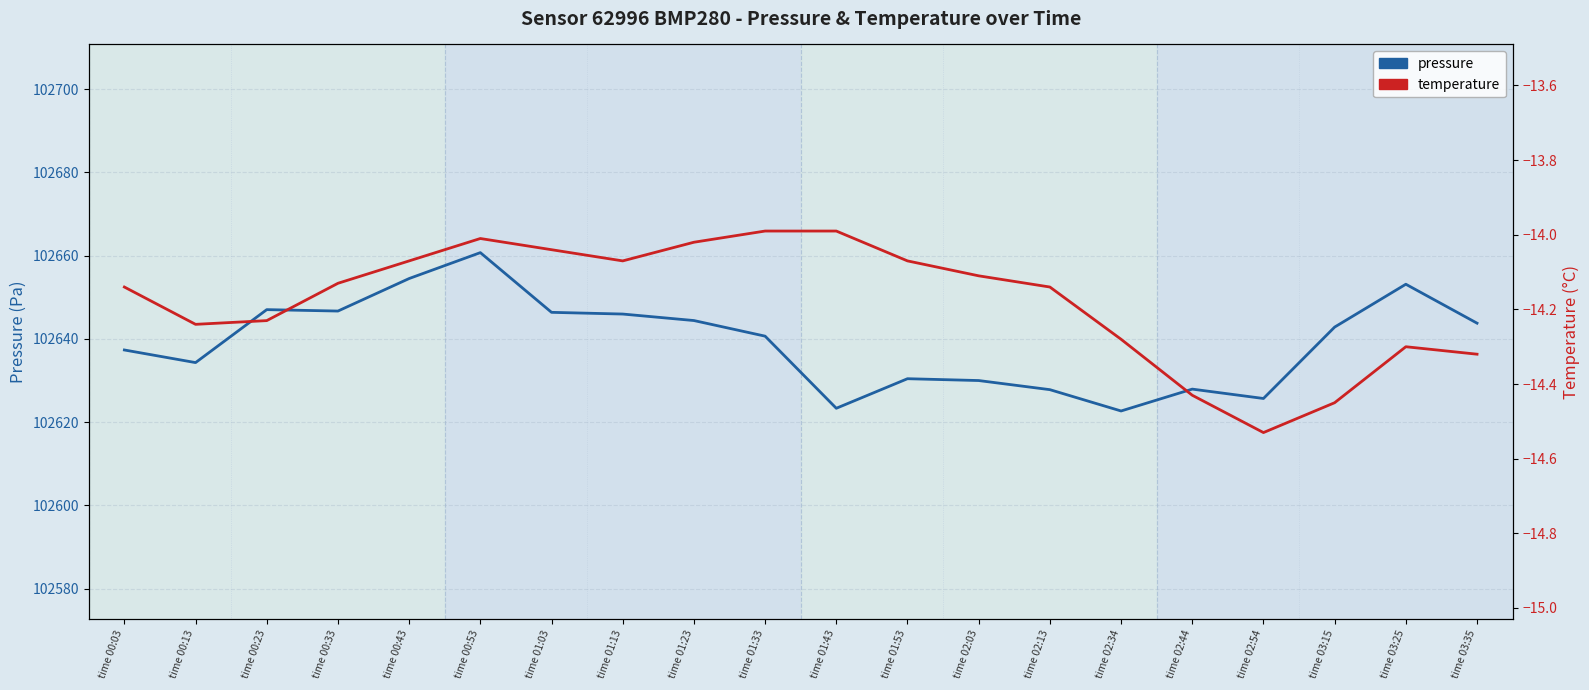

Rank the series by their average value, from highest to lowest.

pressure, temperature